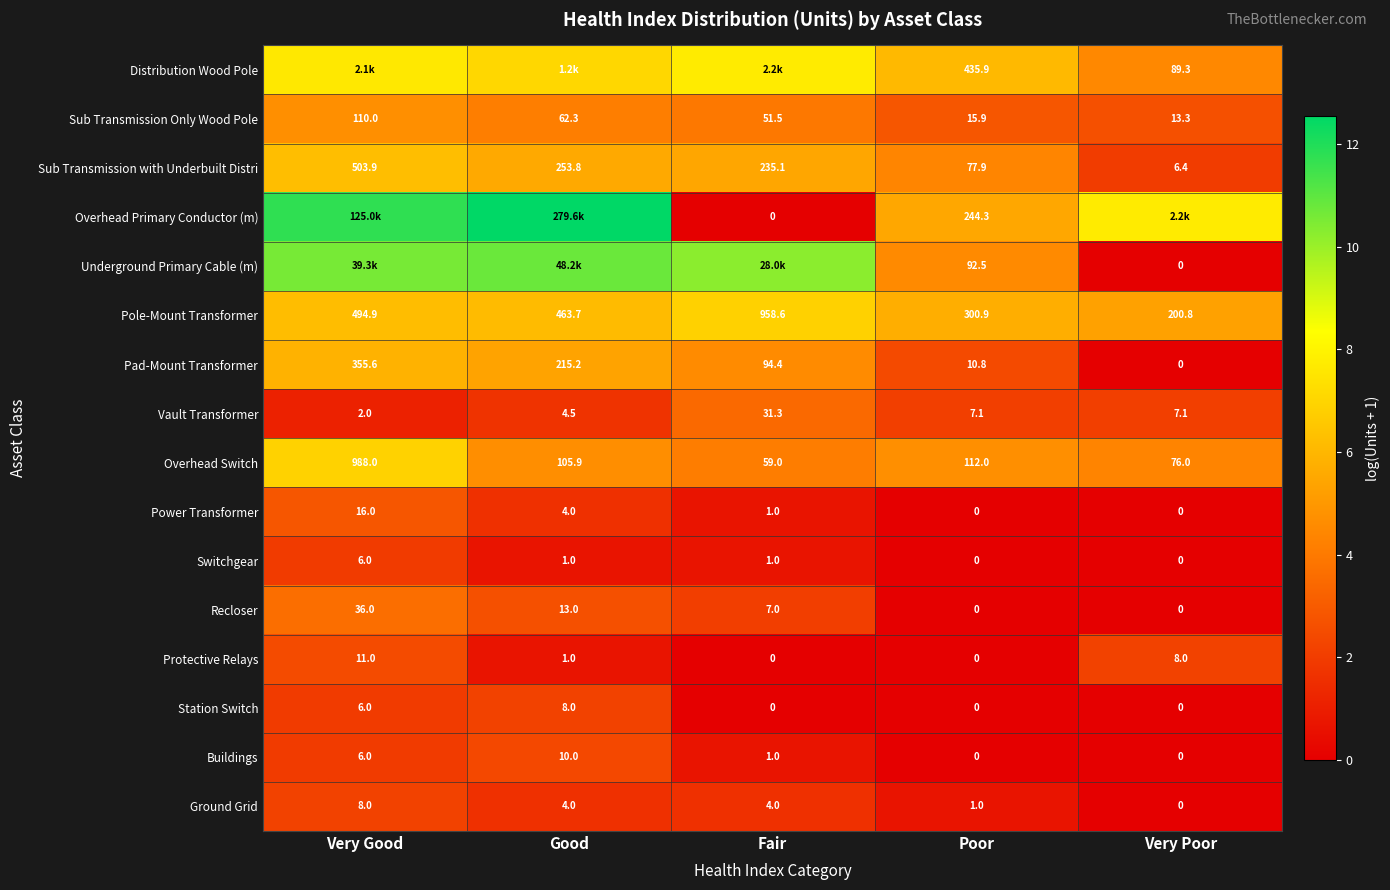

What is the spread (max minus min) of values at Very Good?

10.6